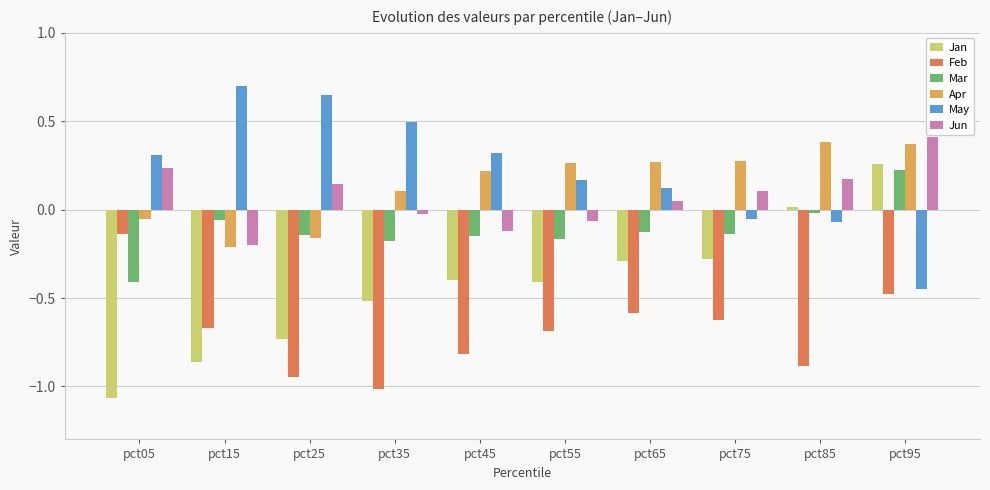

Rank the series by their maximum value, from lowest to highest.

Feb, Mar, Jan, Apr, Jun, May